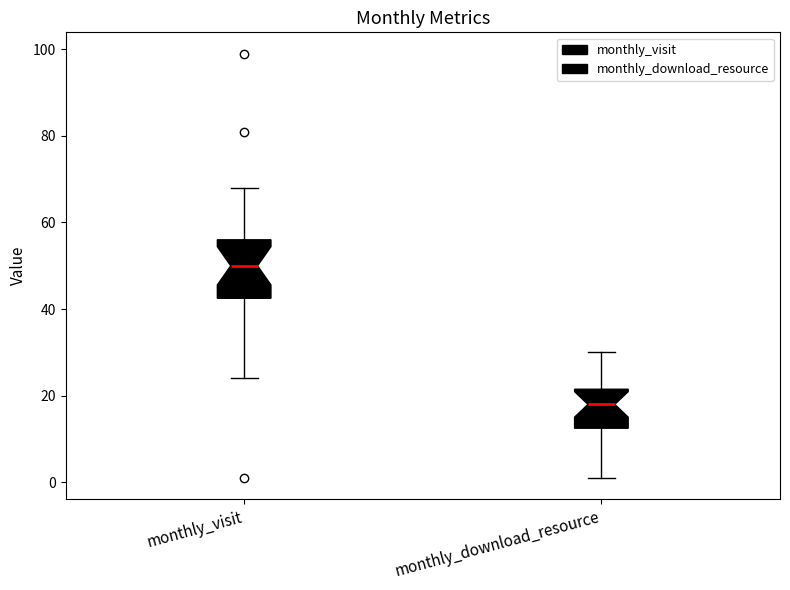

Reading left to right, read every box against the y-axis: the position of its median line, the range the box covers, and the ends of its whiskers. The values are not printed on the chart, so give them approximately, as read against the axis.

monthly_visit: median 50, box 42 to 56, whiskers 24 to 68
monthly_download_resource: median 18, box 12 to 22, whiskers 2 to 30